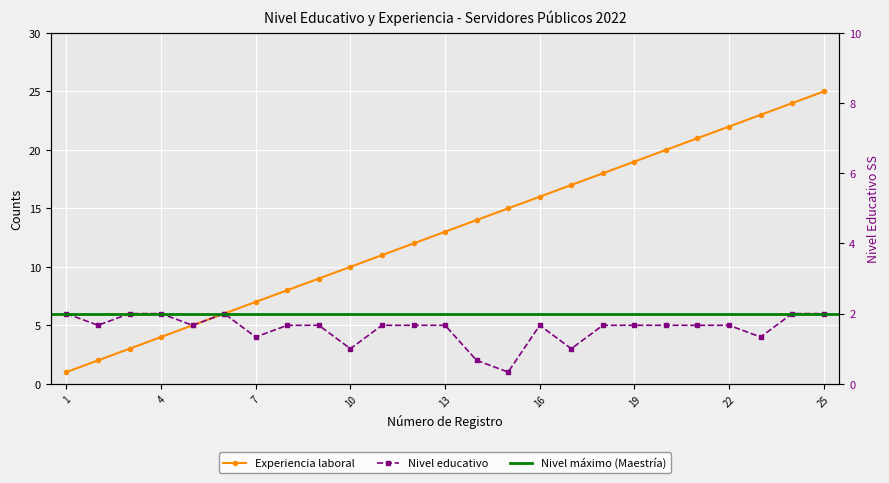

What is the difference between the values at 16 and 10?

6